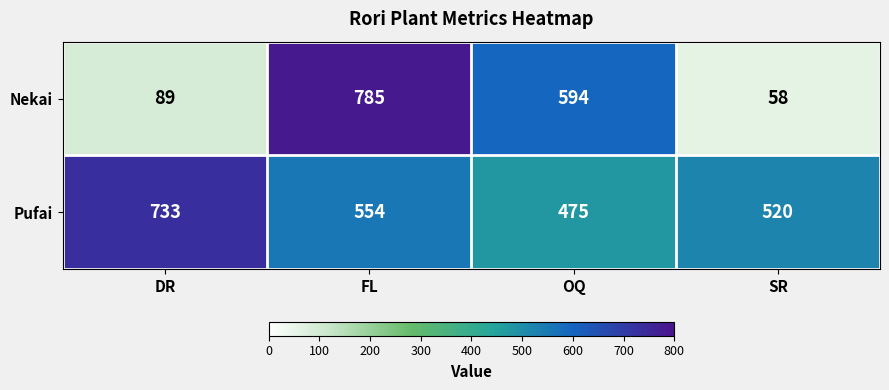

Which series changed the most between FL and SR?

Nekai